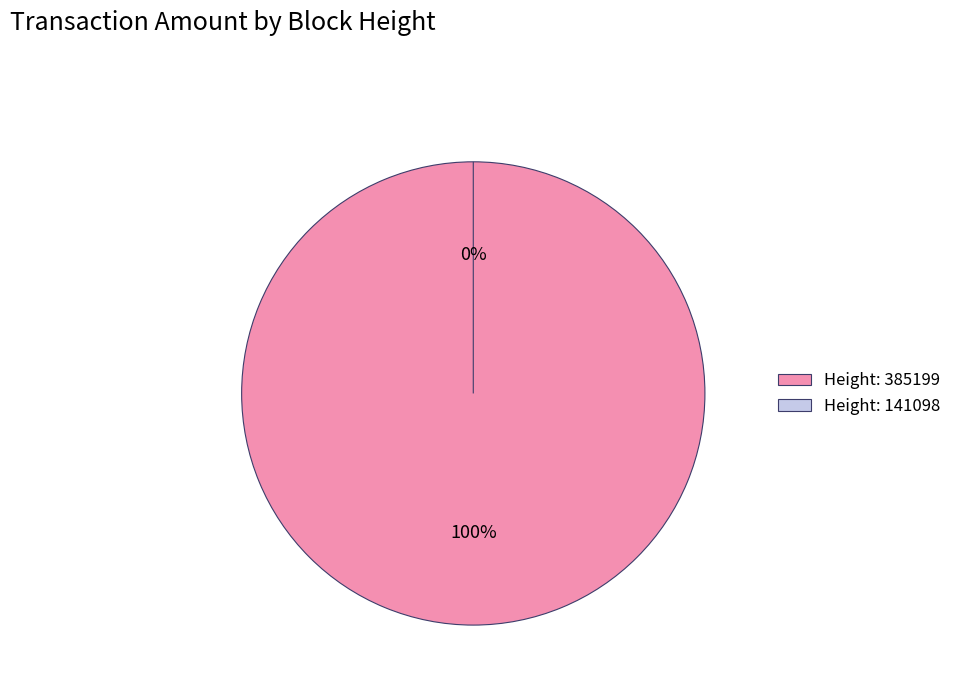

Which has a higher value, 385199 or 141098?

385199